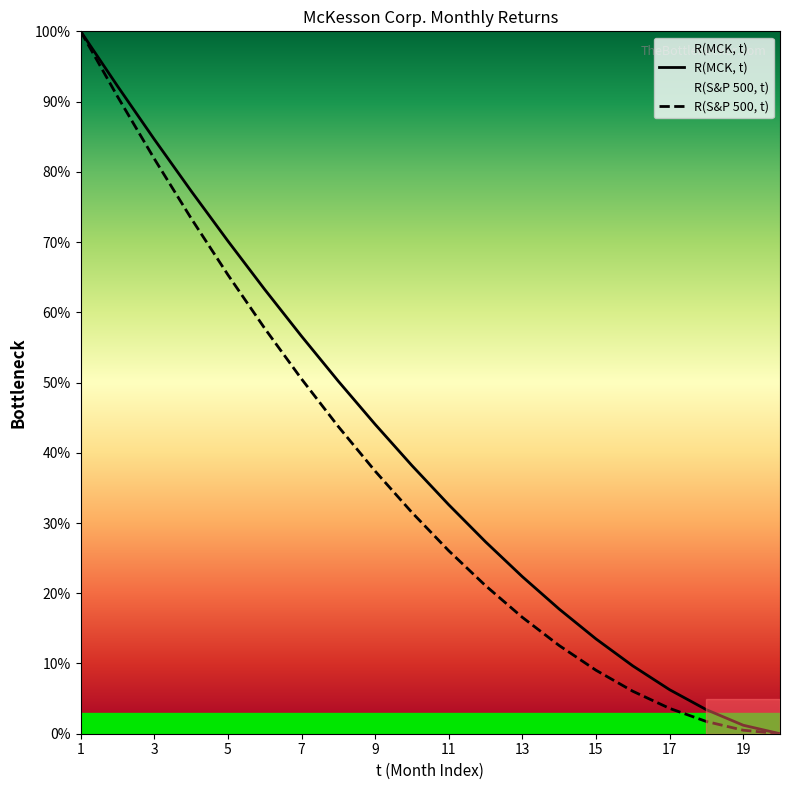

Does the chart have visible grid lines?

No